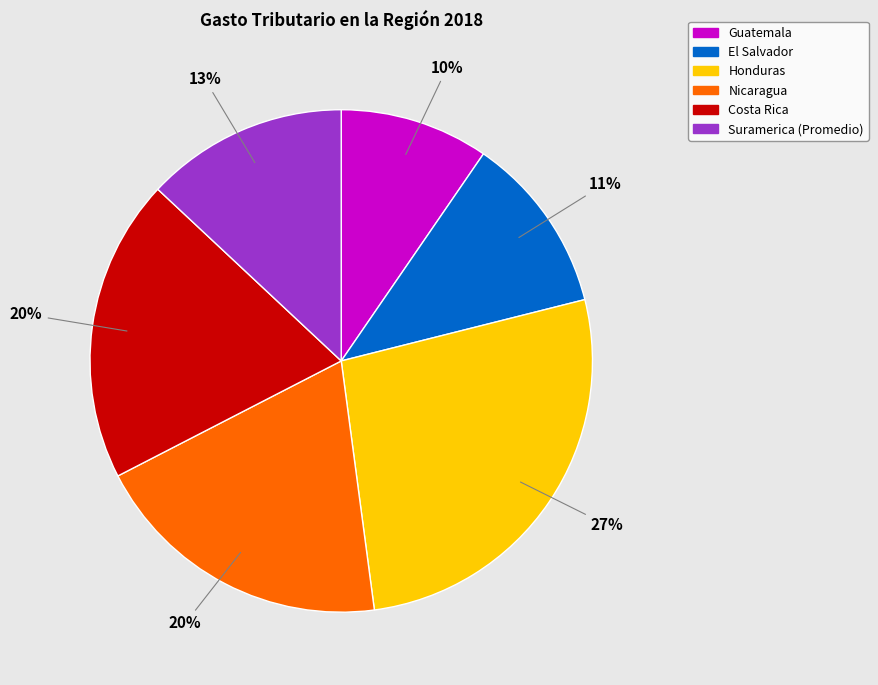

Does Costa Rica account for over 50% of the chart?

No